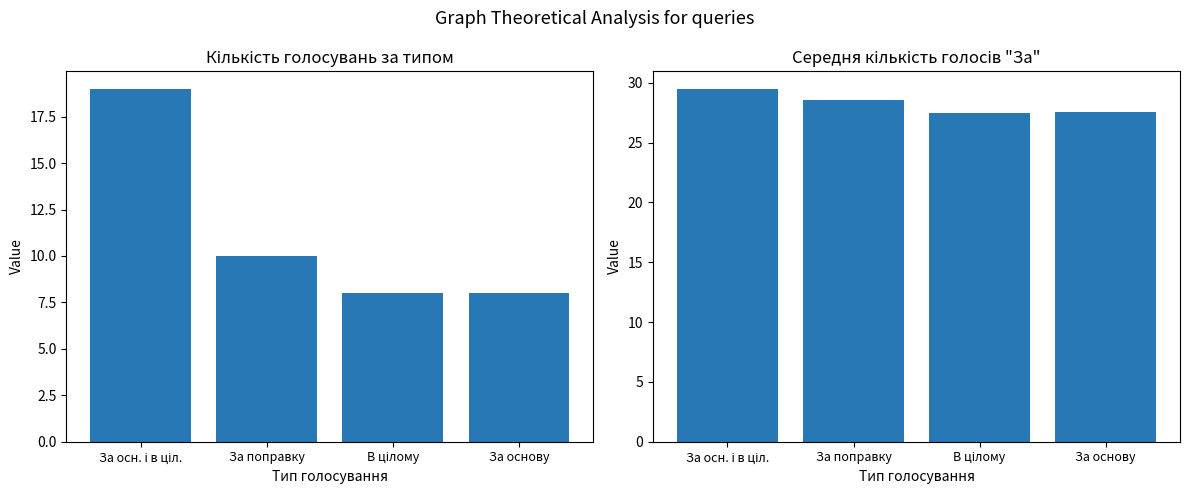

Which label corresponds to the largest value in the chart?

За осн. і в ціл.